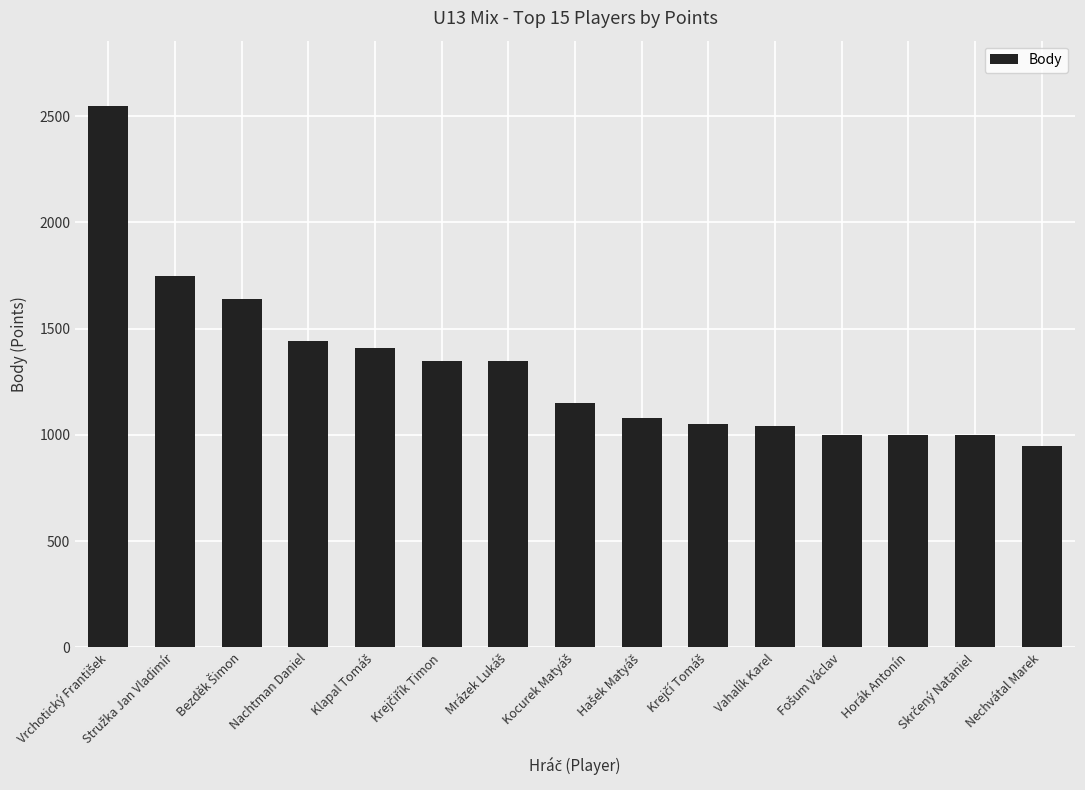

What is the minimum value shown in the chart?

950